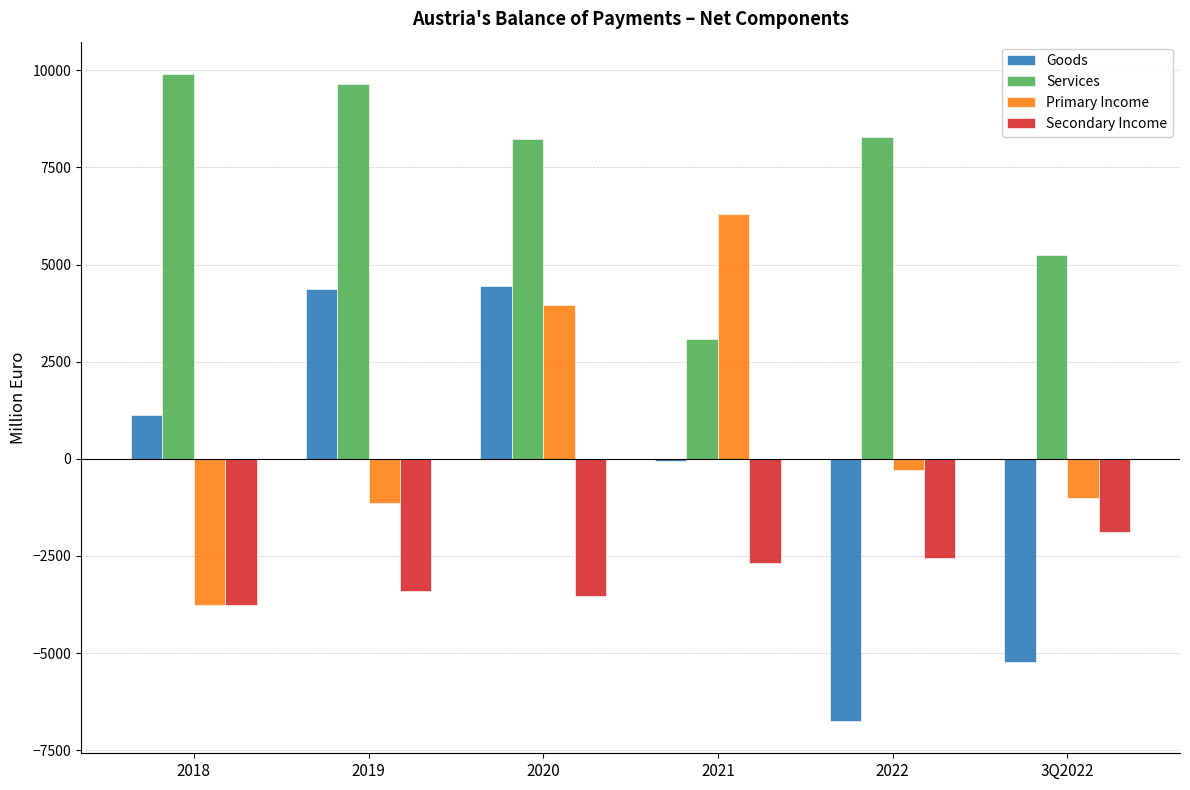

What is the sum of all Services values?

44408